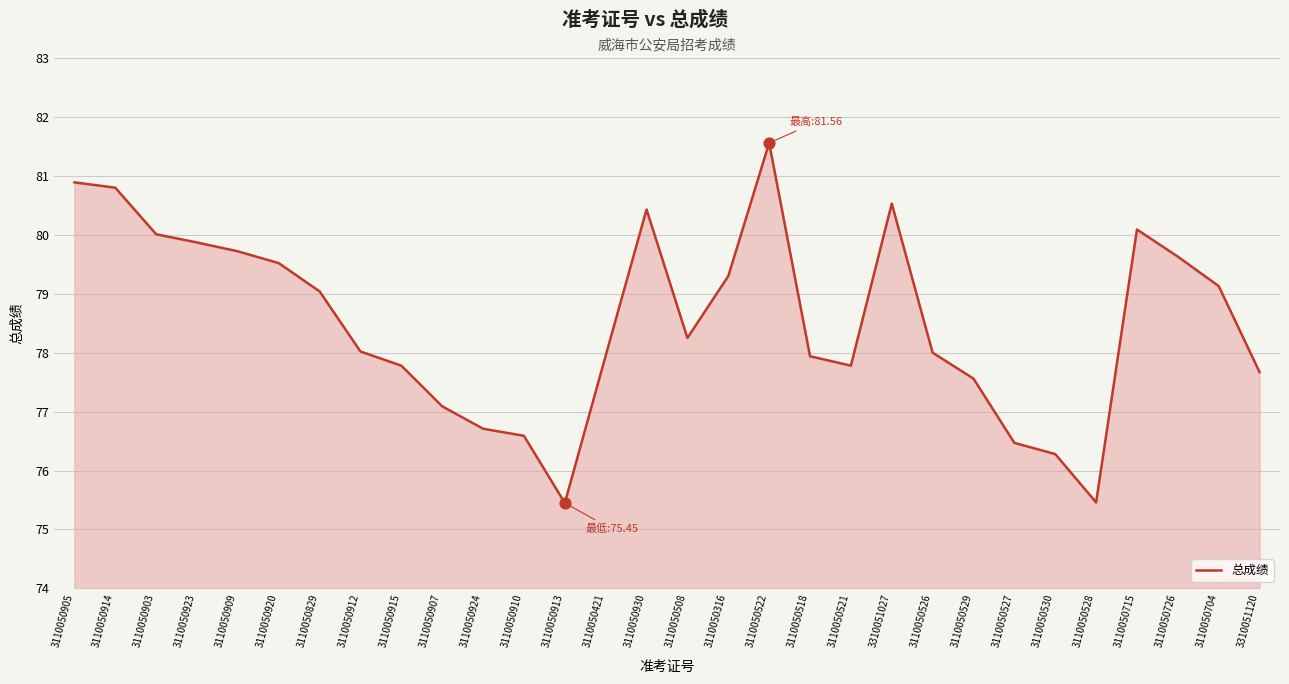

What is the ratio of the value at 3110050518 to the value at 3110050923?

1.0